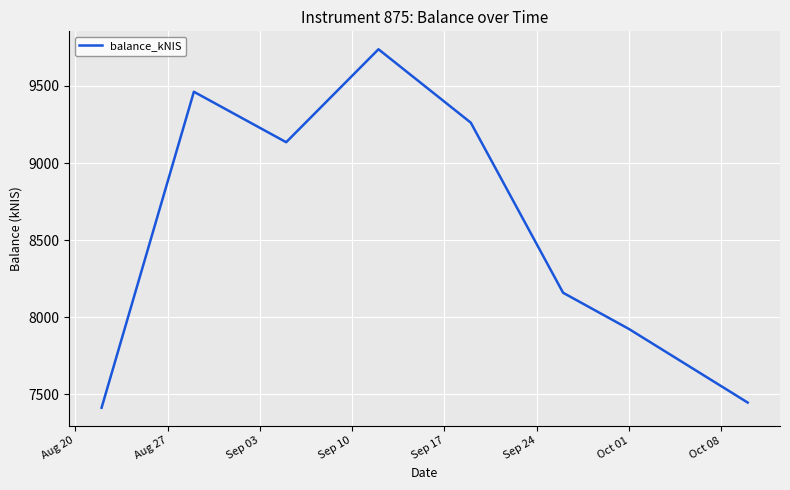

What is the sum of all values?

68539.6